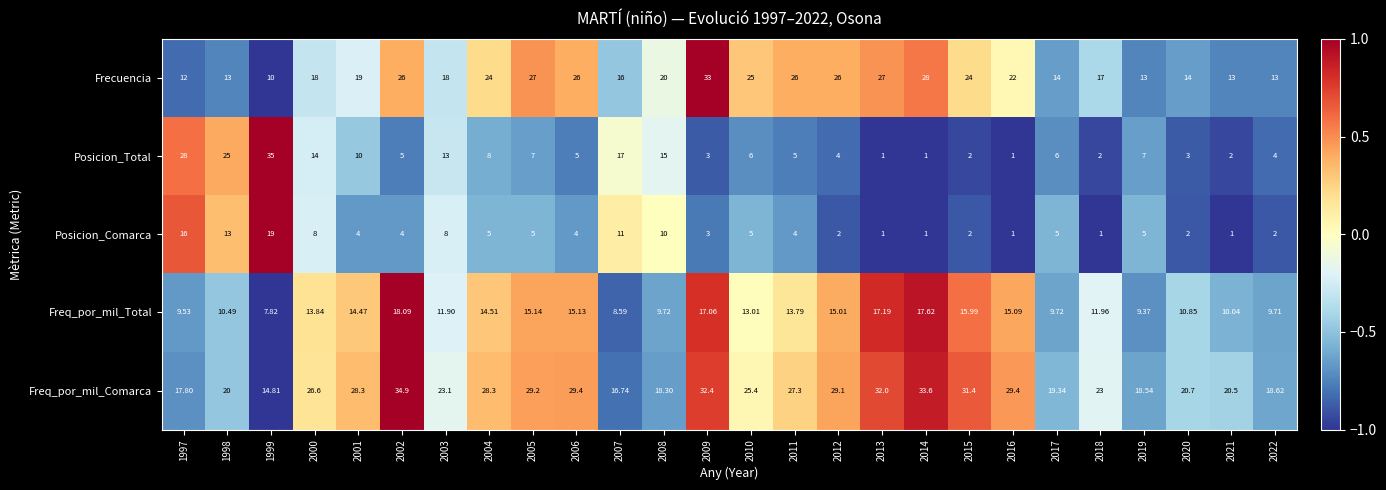

List the series in order of their peak value, highest first.

Posicion_Total, Freq_por_mil_Comarca, Frecuencia, Posicion_Comarca, Freq_por_mil_Total